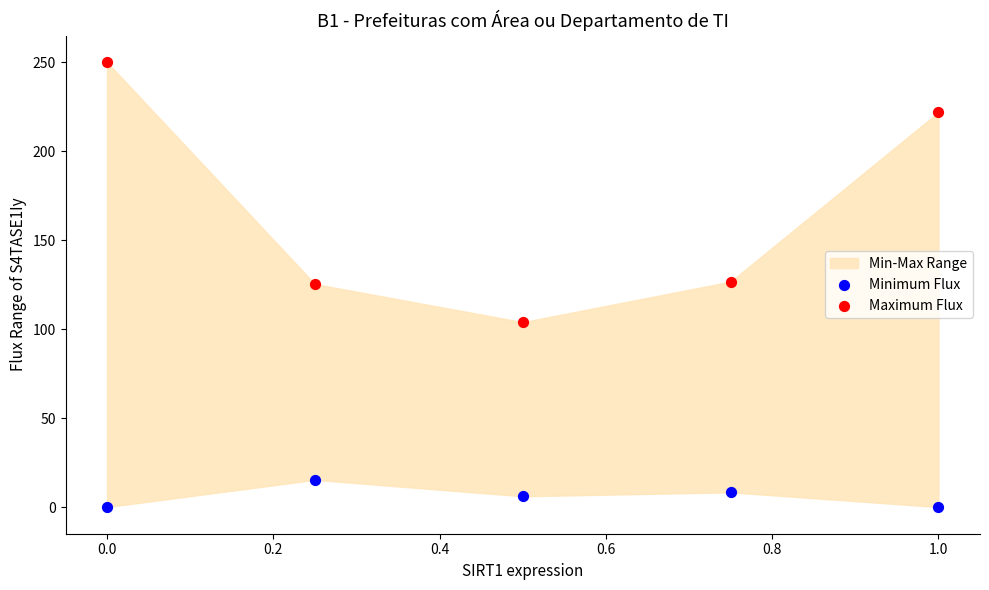

In the Maximum Flux series, what Y value is closest to 176?

221.9